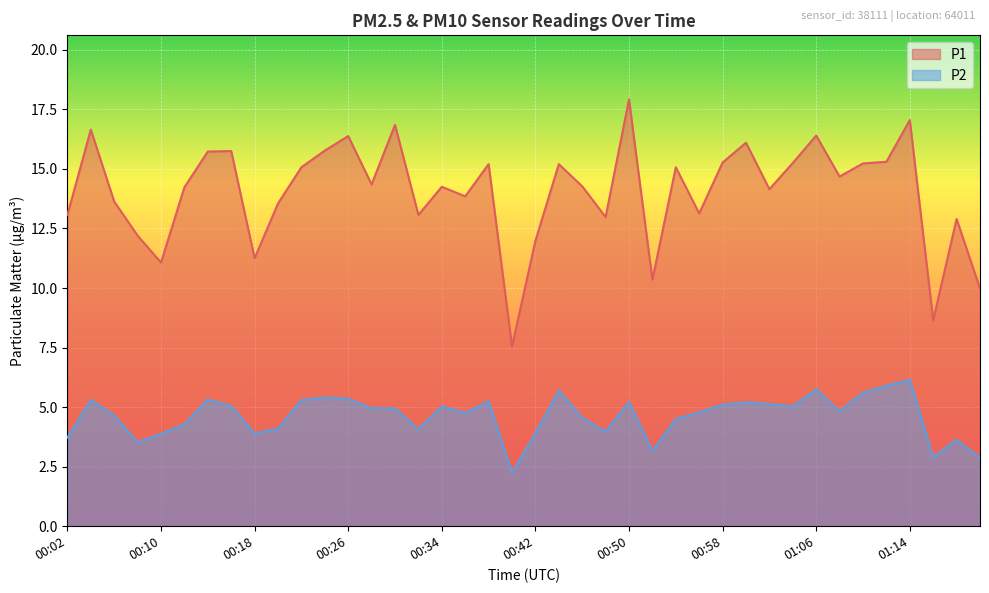

What is the value of the P2 point at the 18th from the left?

4.8